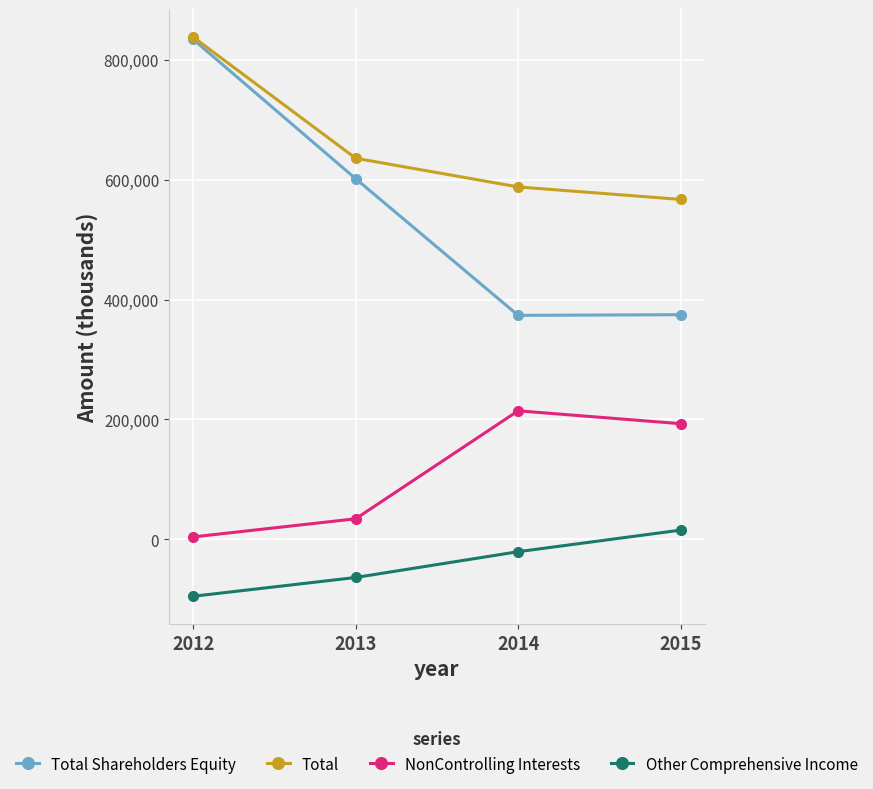

List the series in order of their overall mean, highest first.

Total, Total Shareholders Equity, NonControlling Interests, Other Comprehensive Income